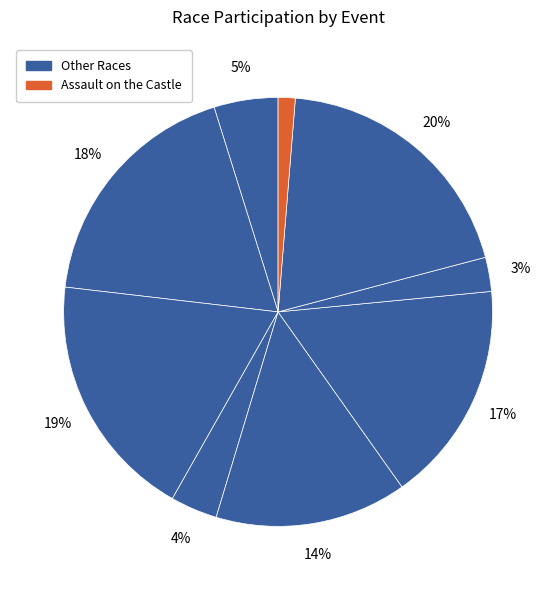

How many slices are in this pie chart?

9